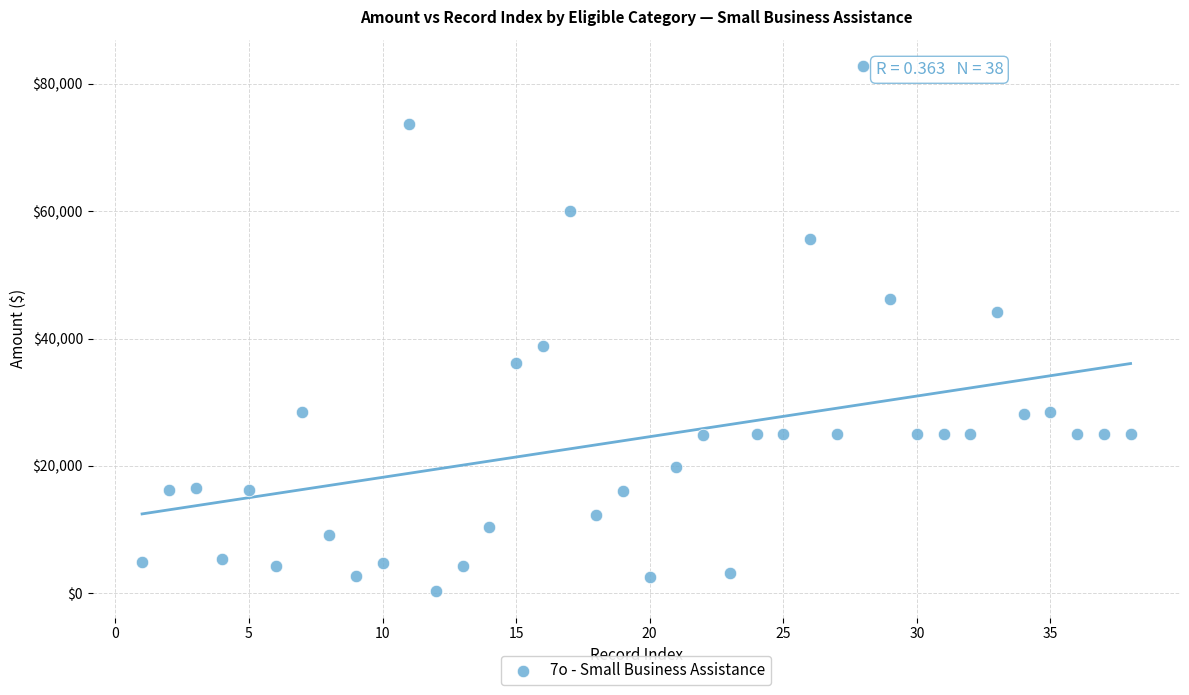

What is the range of Y values (max minus min)?

82482.6